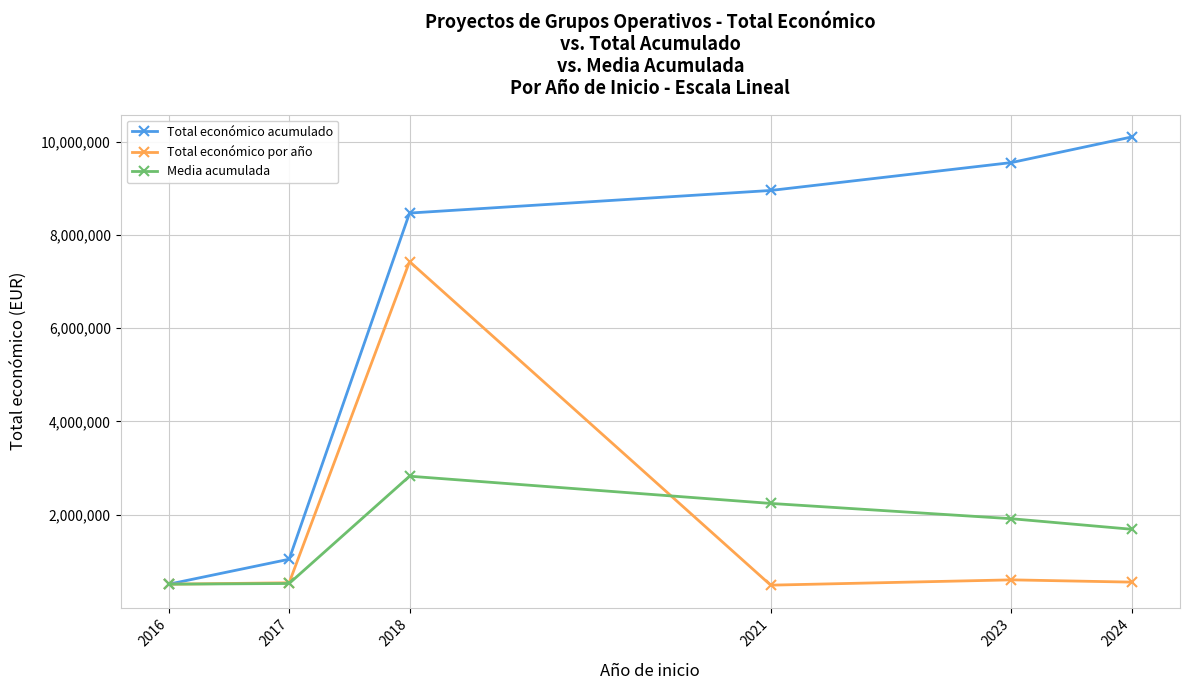

How many distinct data groups are displayed?

3